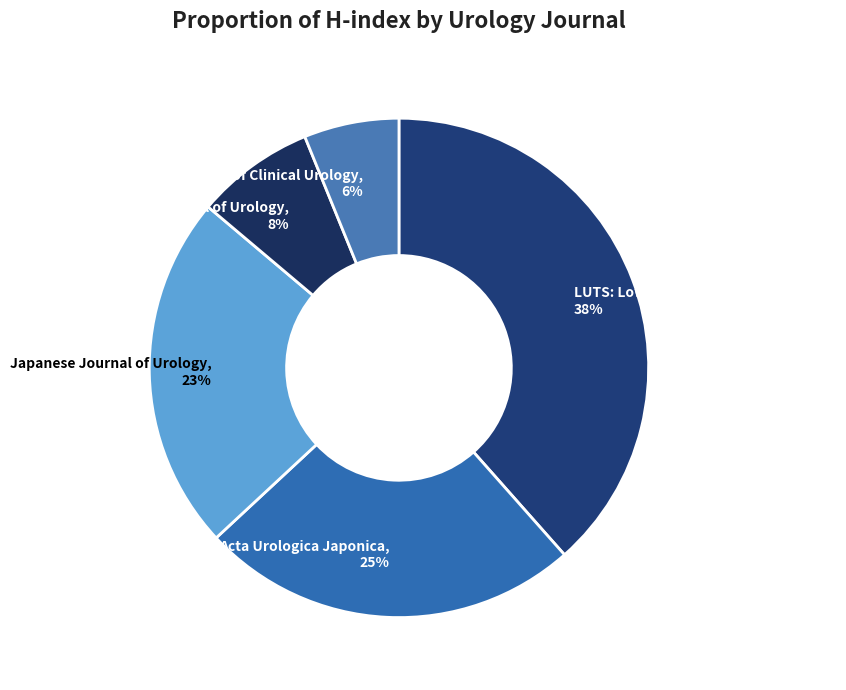

The LUTS: Lower Urinary Tract Symptoms slice represents 38% of the pie. True or false?

True